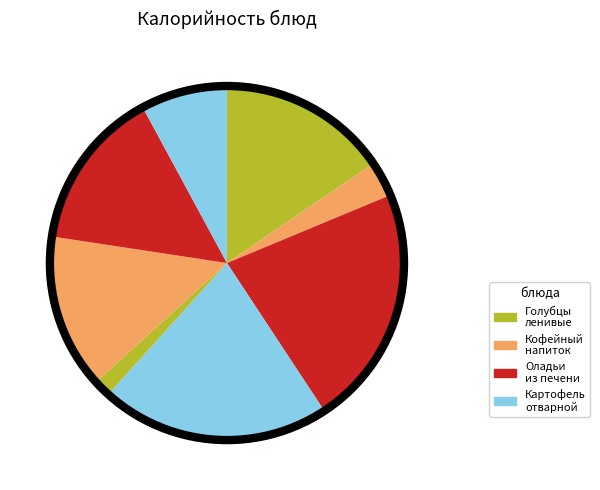

How many slices are in this pie chart?

8